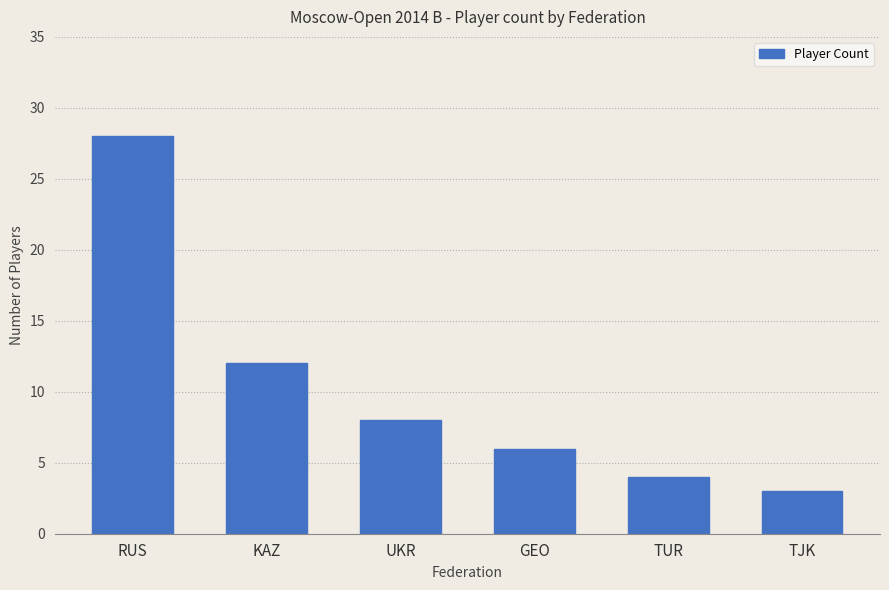

Which category has the highest value across all series?

RUS